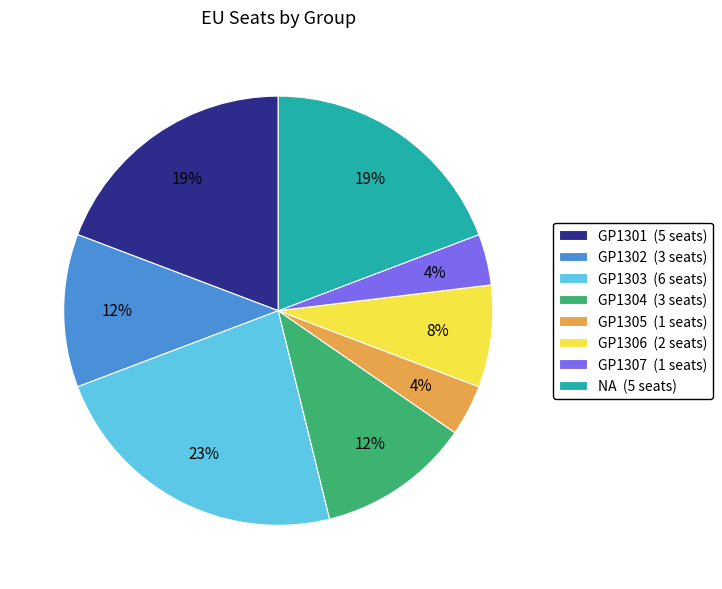

How many segments does this pie chart have?

8